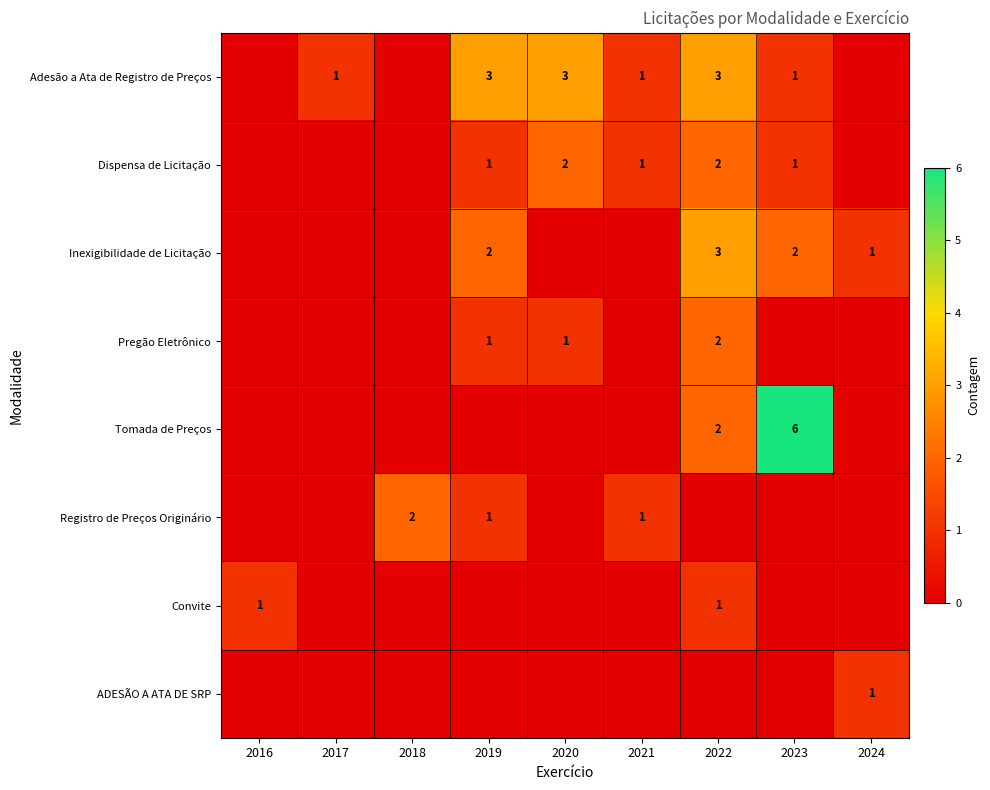

True or false: Dispensa de Licitação has a value of 2 at 2022.

True